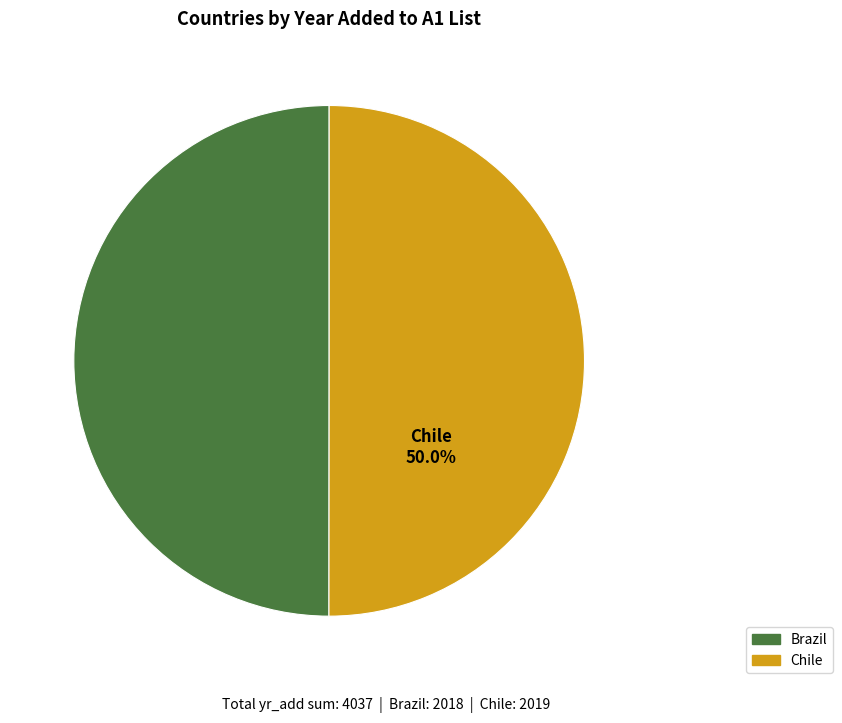

To the nearest percent, what is the average slice percentage?

50%